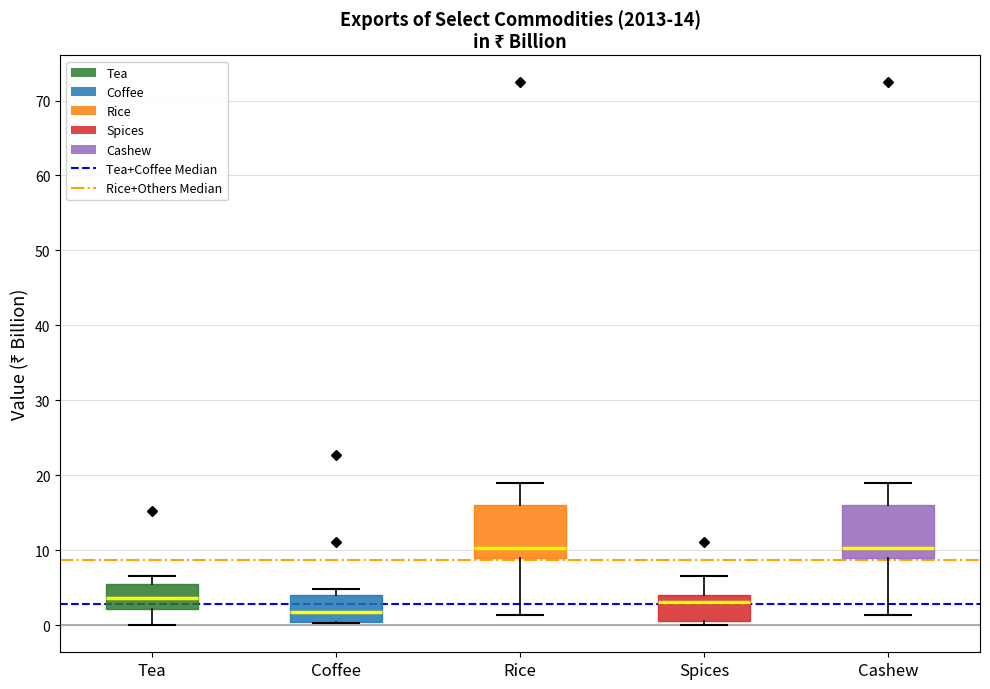

Reading left to right, read every box against the y-axis: the position of its median line, the range the box covers, and the ends of its whiskers. The values are not printed on the chart, so give them approximately, as read against the axis.

Tea: median 4, box 2 to 6, whiskers 0 to 7
Coffee: median 2, box 0 to 4, whiskers 0 to 5
Rice: median 10, box 9 to 16, whiskers 1 to 19
Spices: median 3, box 1 to 4, whiskers 0 to 7
Cashew: median 10, box 9 to 16, whiskers 1 to 19